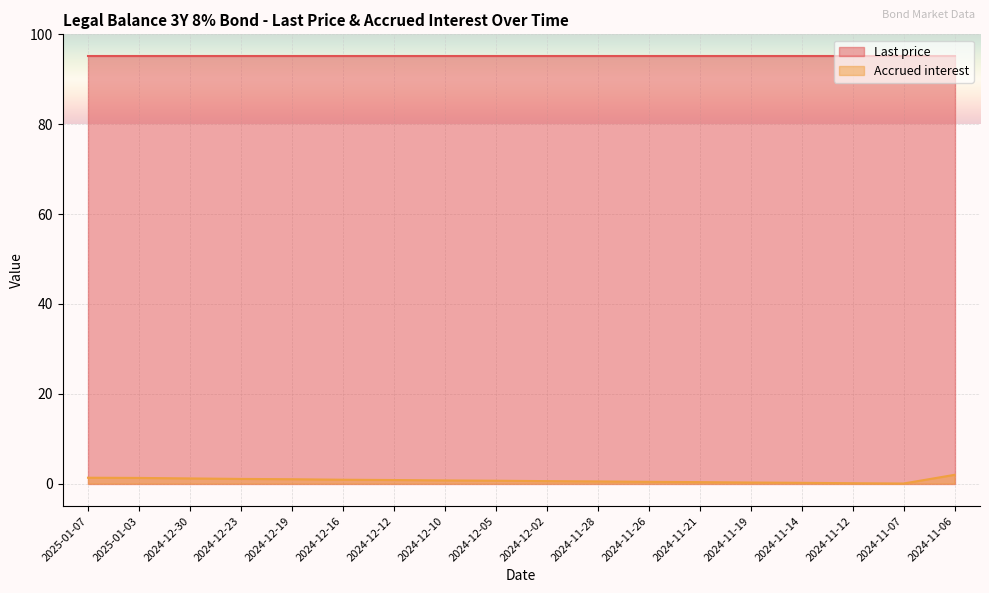

List the series in order of their overall mean, lowest first.

Accrued interest, Last price